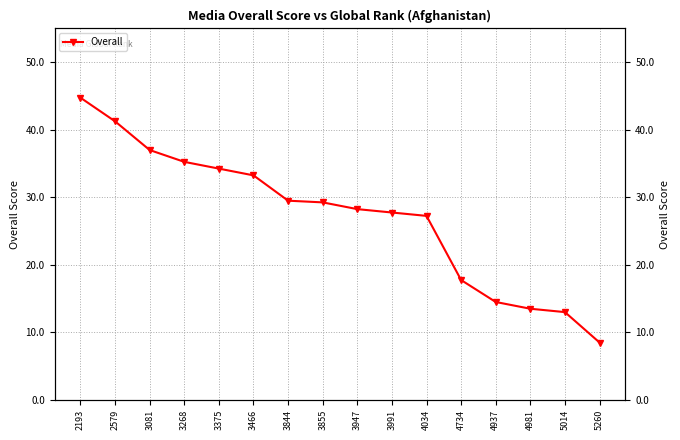

What is the difference between the second highest and second lowest values?

28.2